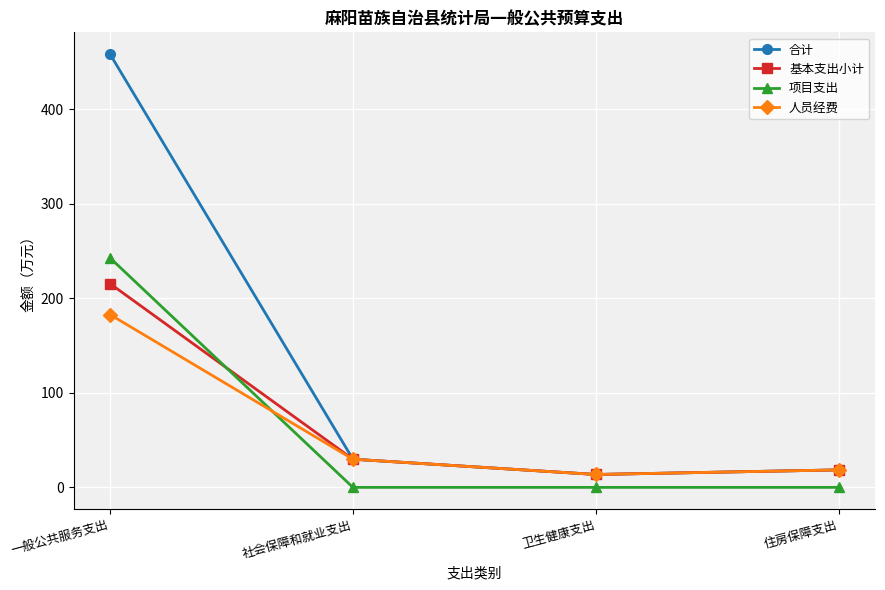

How many data points in 合计 are above 29?

2